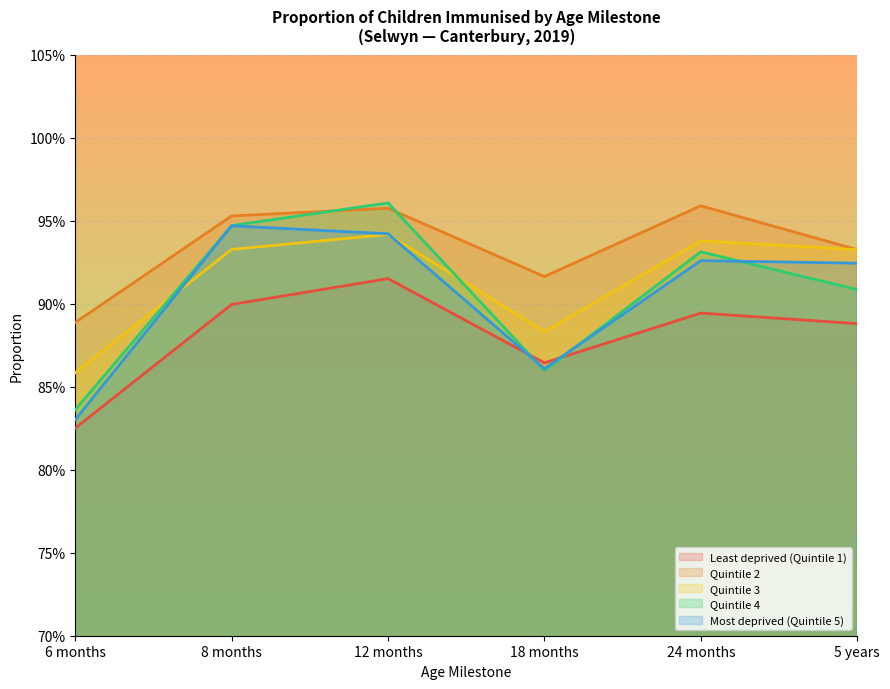

What is the label of the 1st point from the left?

6 months